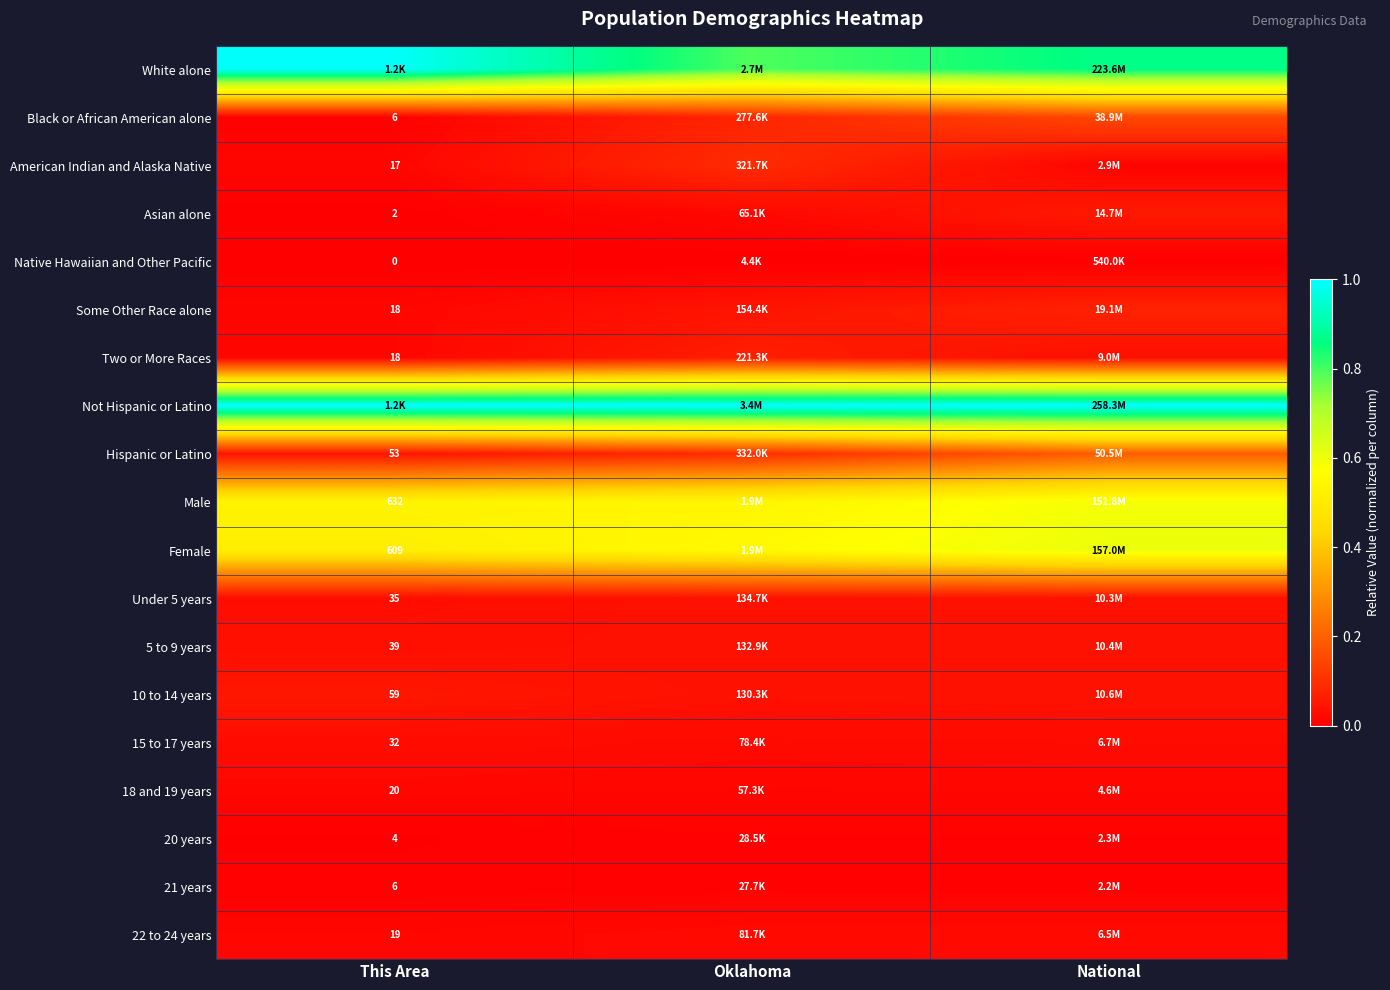

What is the sum of the 10 to 14 years values at National and Oklahoma?

0.1